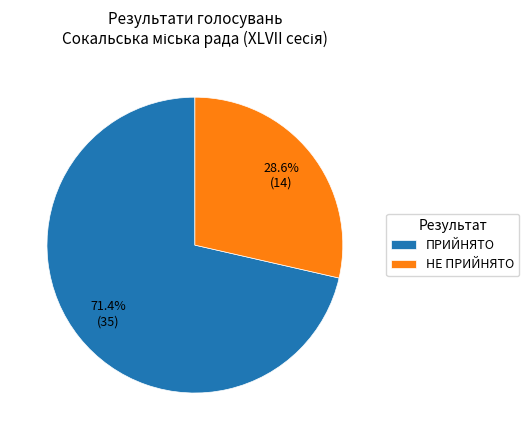

To the nearest percent, what is the combined percentage of ПРИЙНЯТО and НЕ ПРИЙНЯТО?

100%